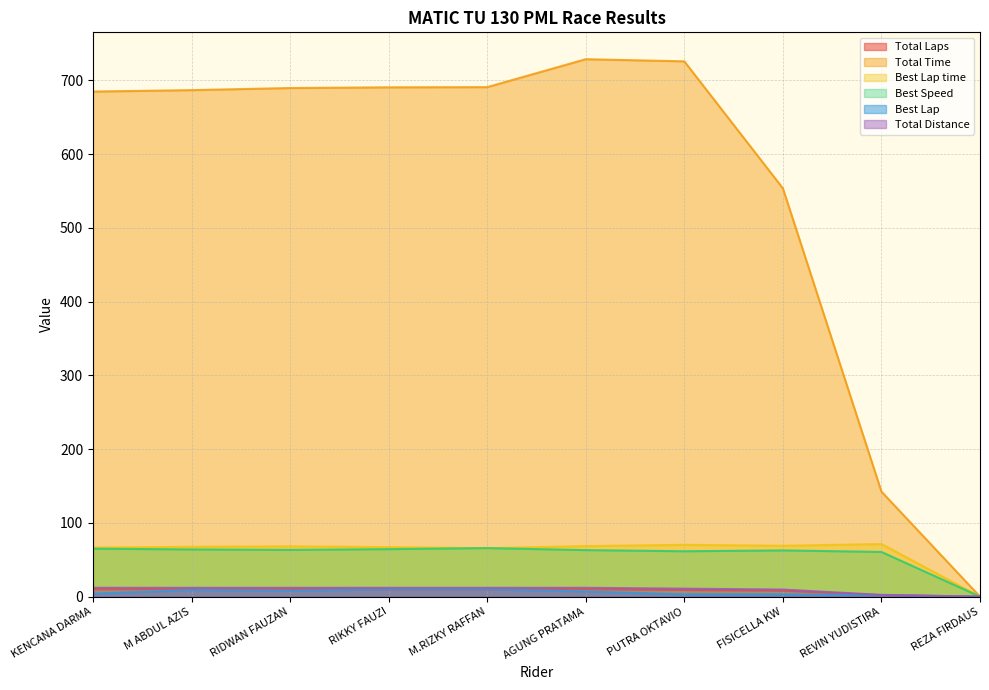

The Total Laps series shows 10.0 at KENCANA DARMA. True or false?

True